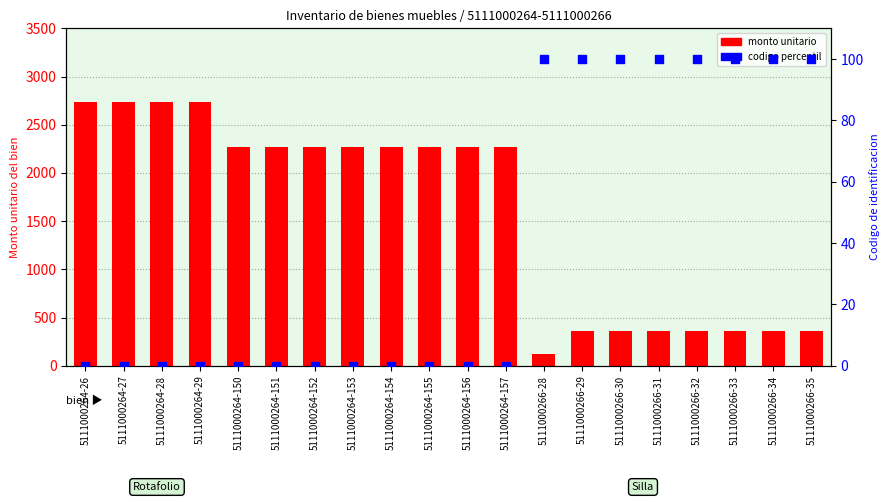

At which category is the sum across all series the highest?

5111000264-26